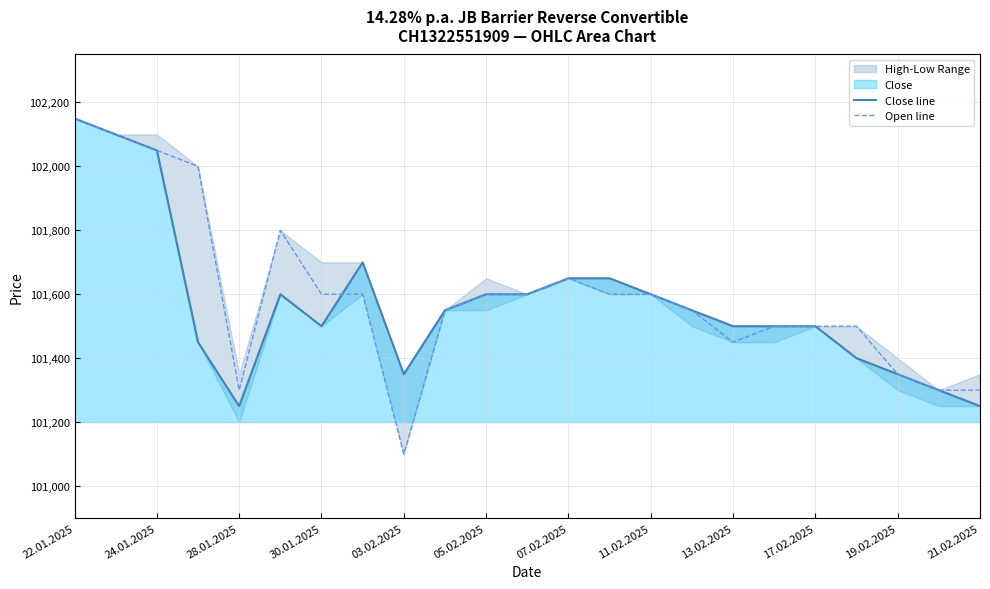

What is the minimum value for Open line?

101100